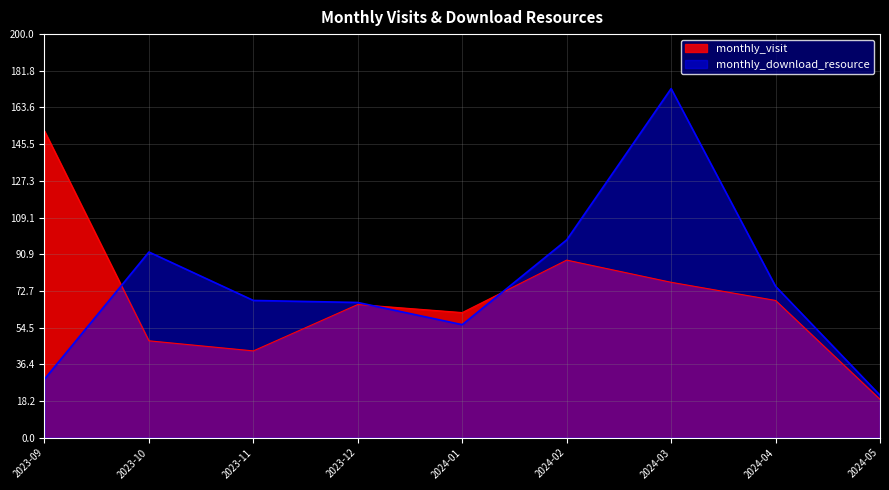

The value of monthly_download_resource at 2023-11 is 68. True or false?

True